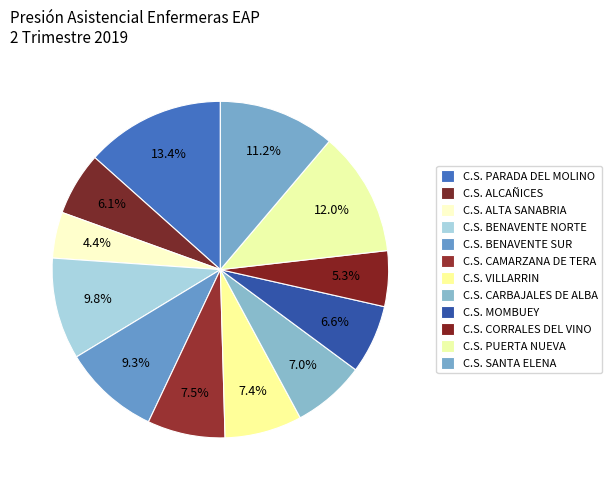

To the nearest percent, what is the average slice percentage?

8%